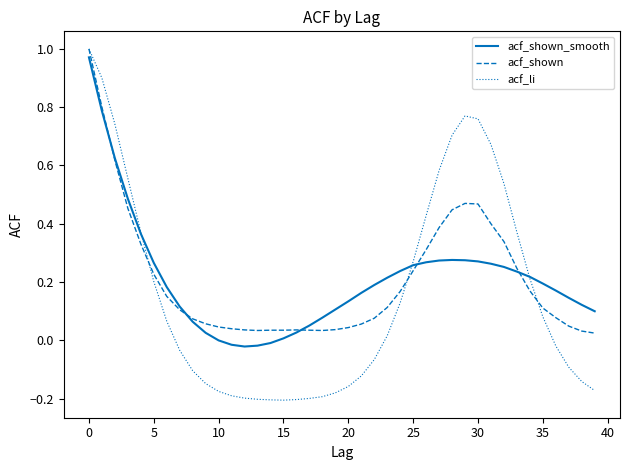

Which category has the lowest value across all series?

15